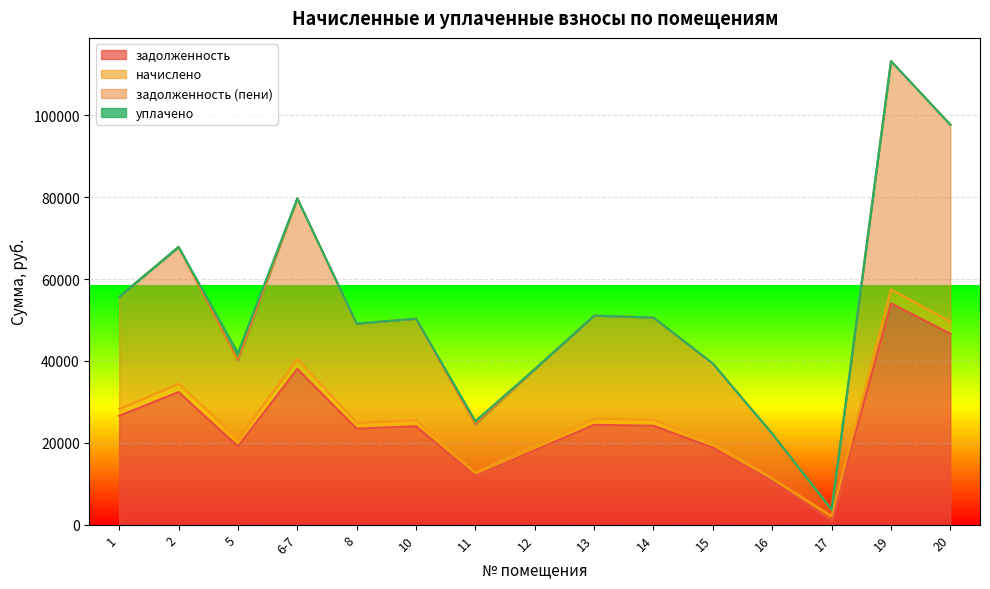

At which label does задолженность (пени) reach its minimum?

17